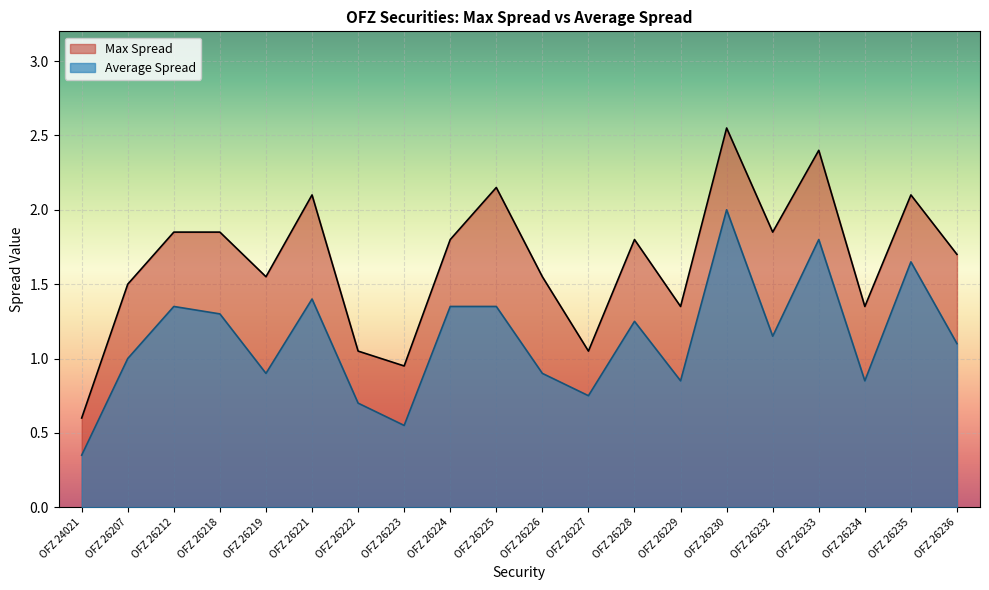

Is it true that Max Spread equals 2.7 at OFZ 26232?

False